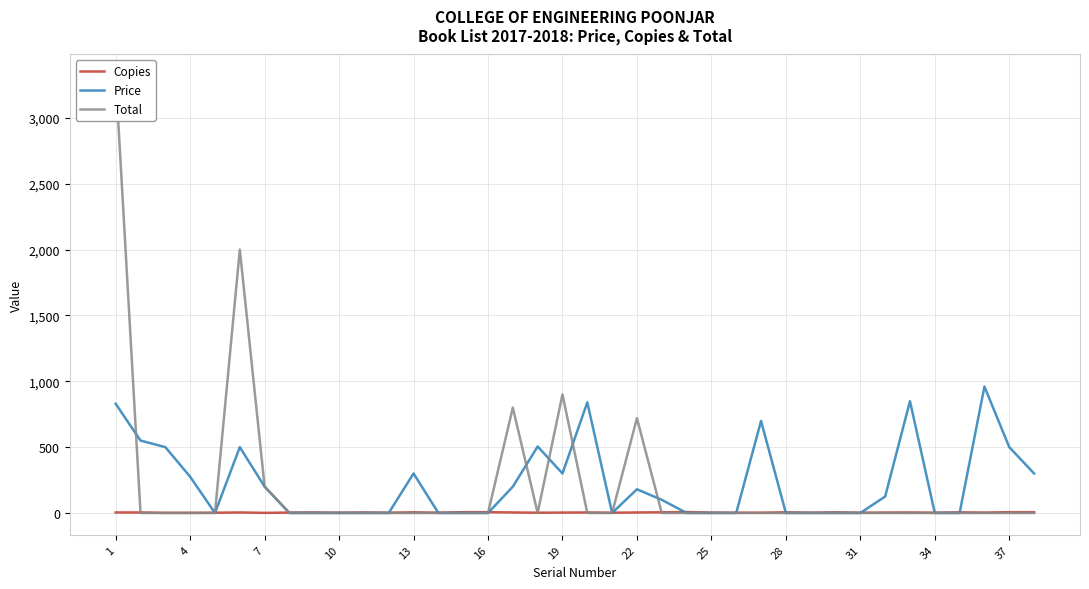

How many lines are shown in the chart?

3